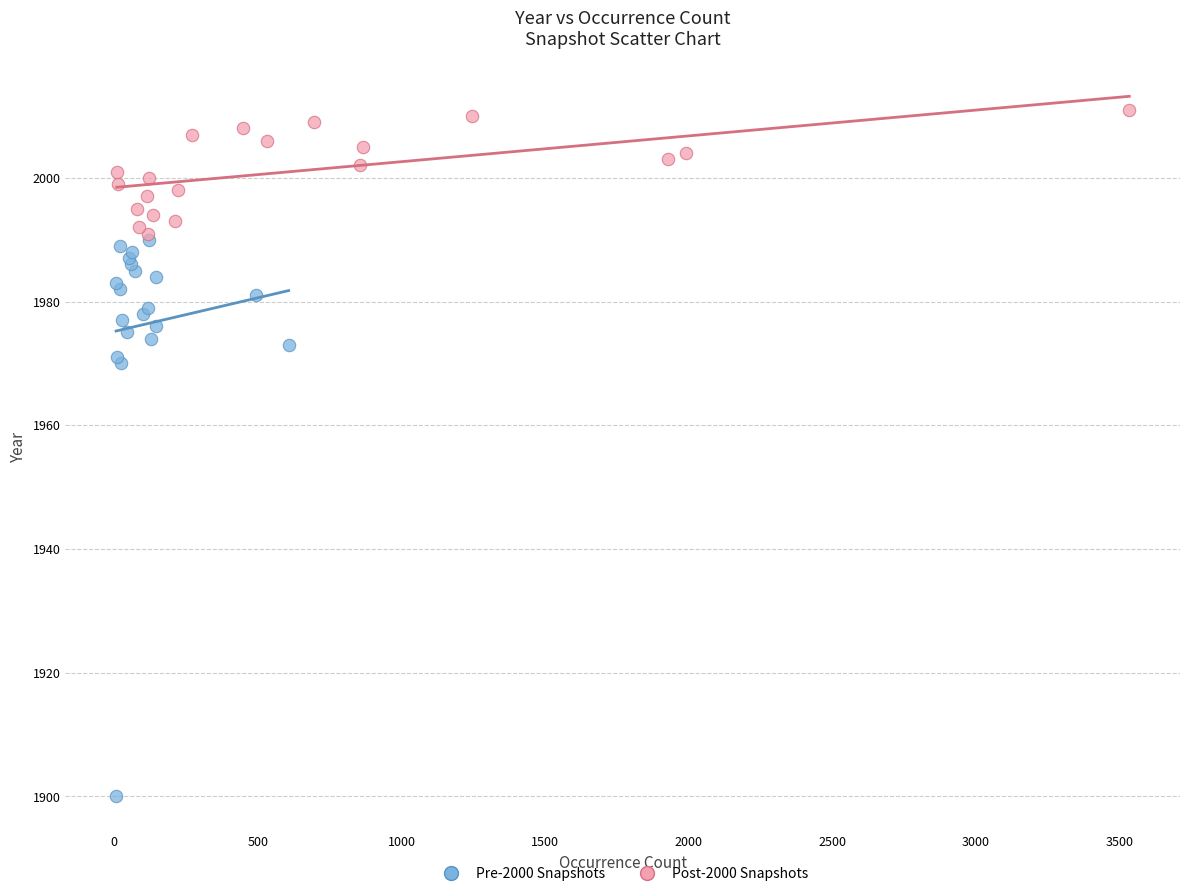

Which series has the widest spread of Y values?

Pre-2000 Snapshots